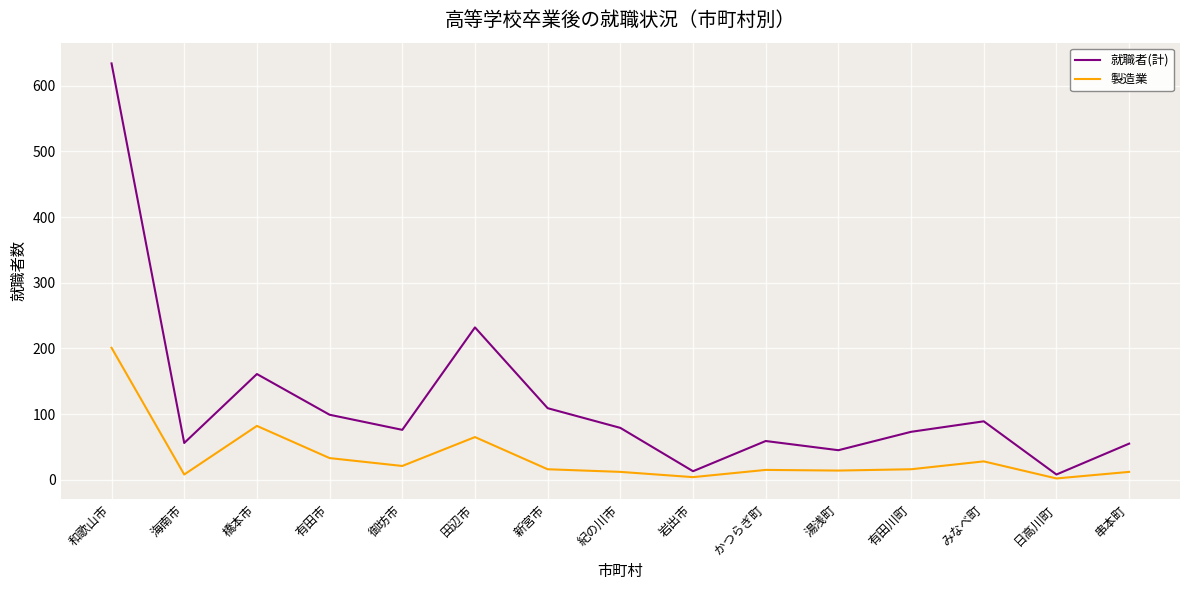

The value of 製造業 at 串本町 is 12. True or false?

True